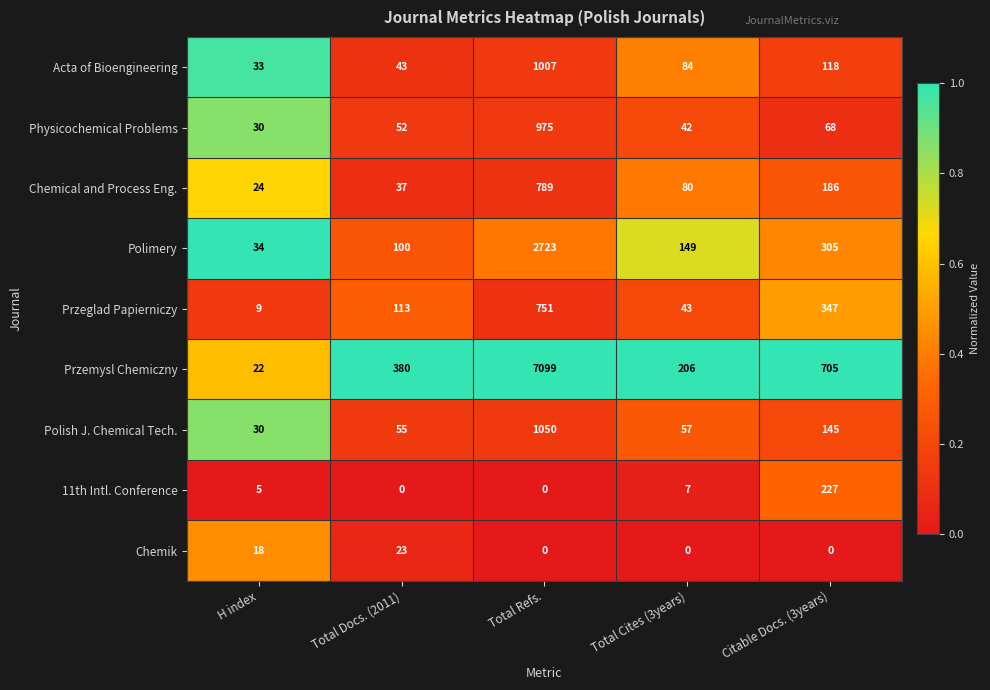

Which category has the highest value in the Polish J. Chemical Tech. series?

Total Refs.